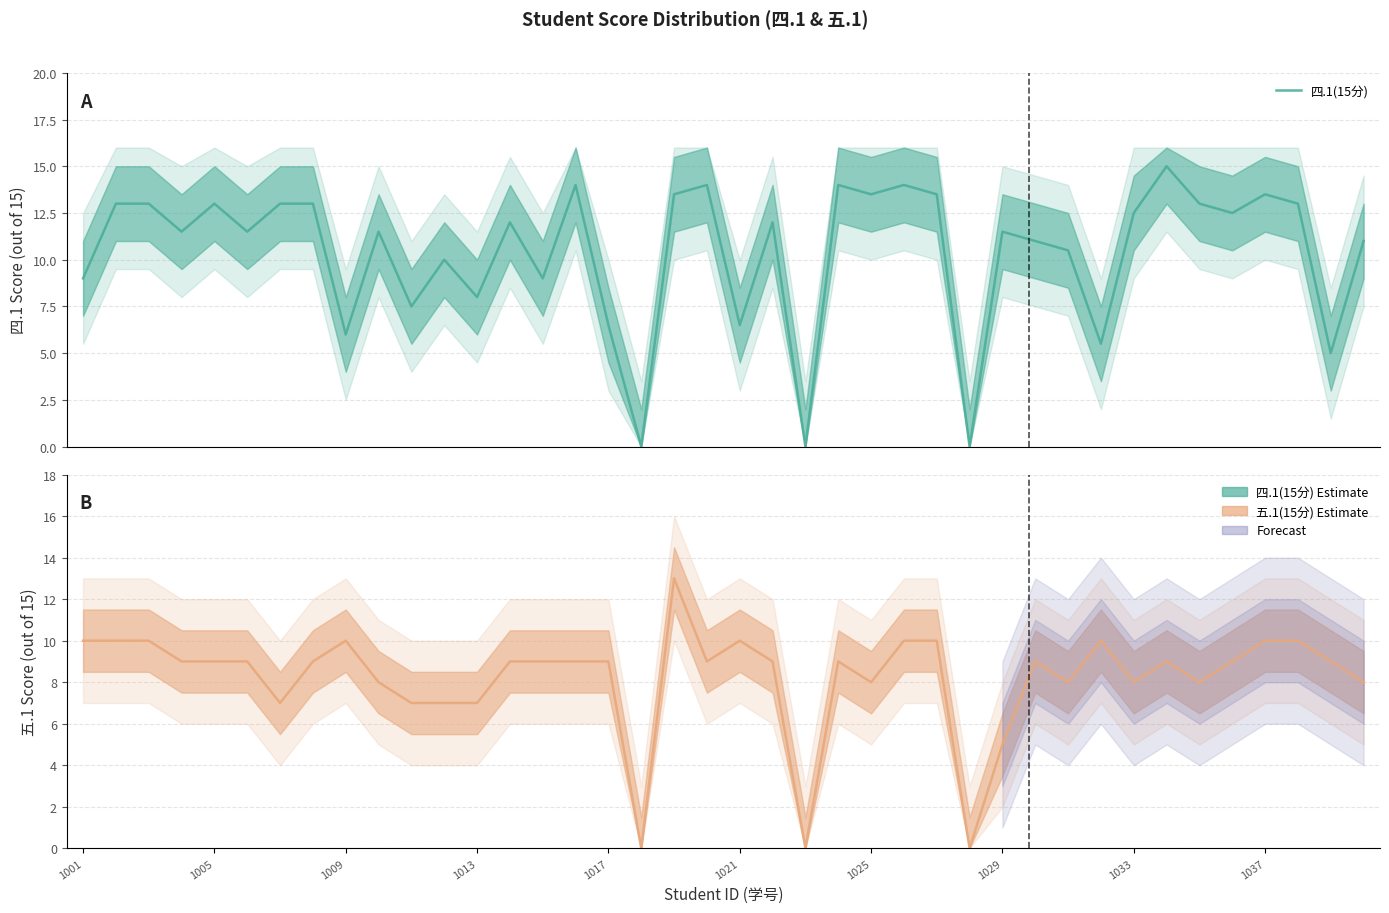

True or false: 五.1(15分) has a value of 9.0 at 29.

True